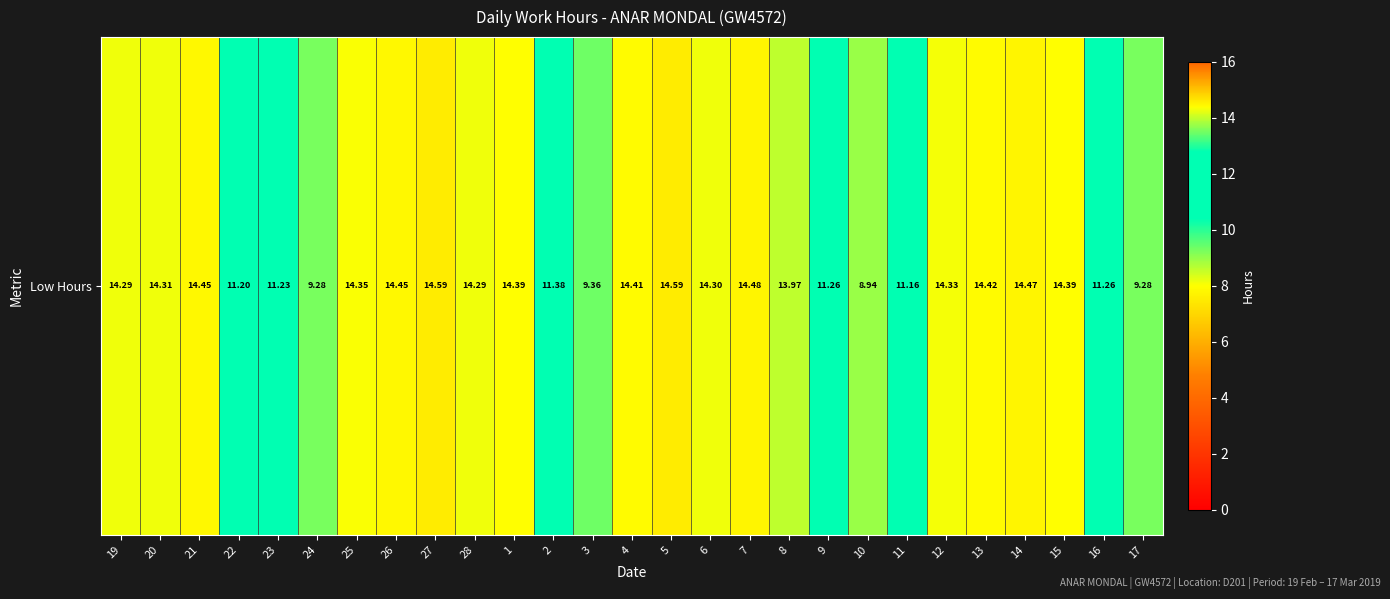

What is the sum of all values?

348.8